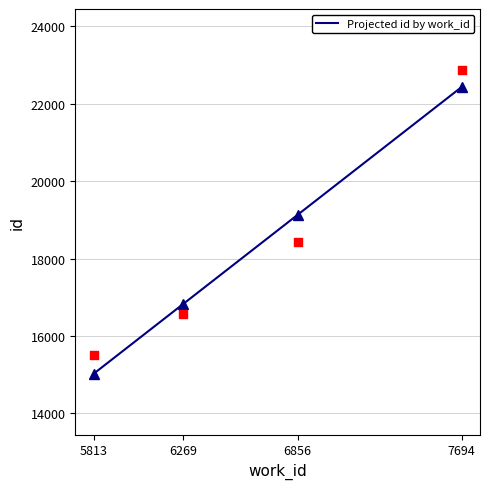

What is the change in value from 6269 to 6856?

+1860